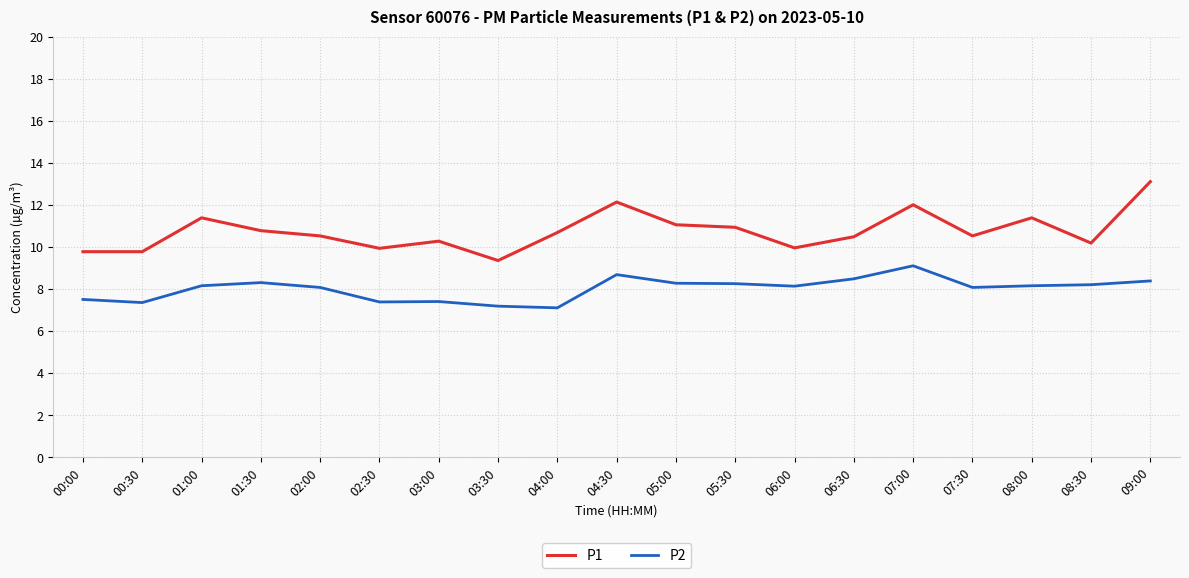

At which category is the sum across all series the highest?

09:00